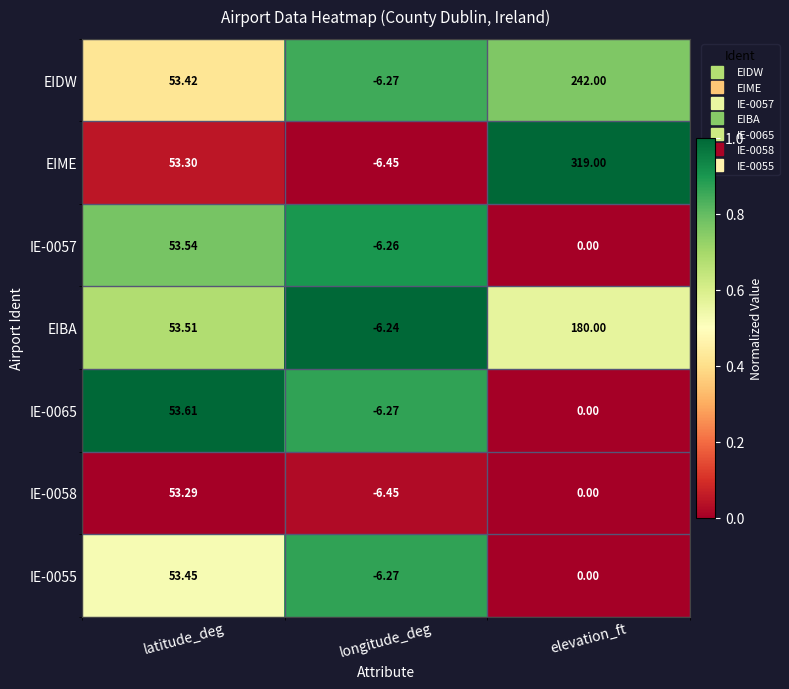

How many distinct data groups are displayed?

7